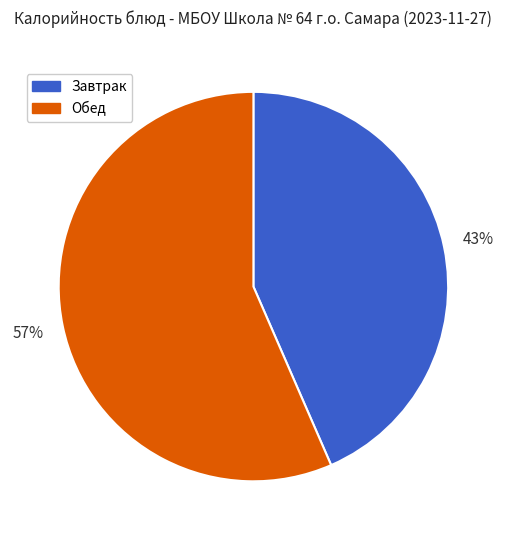

Which category accounts for the majority?

Обед